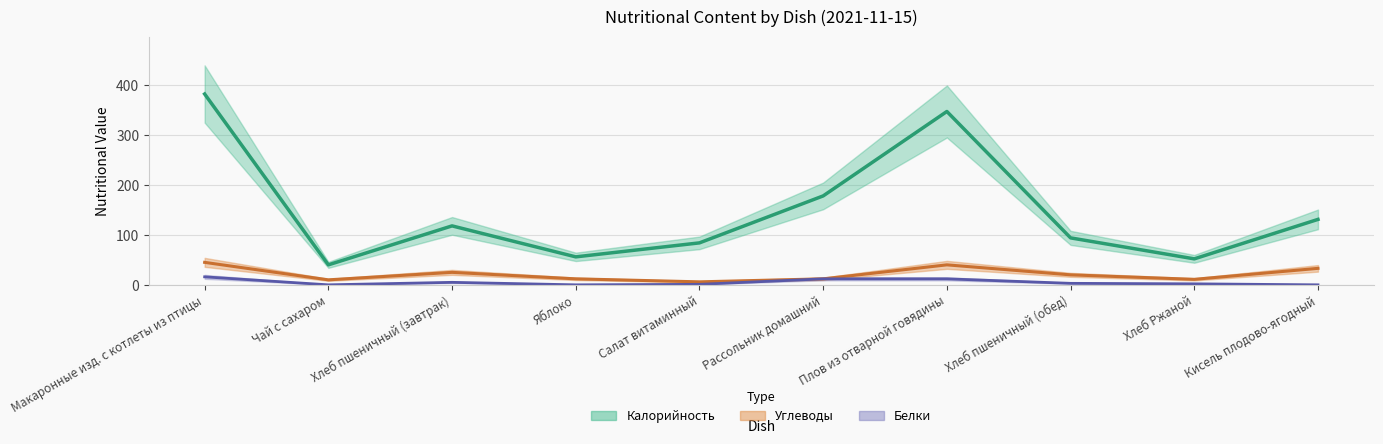

What is the maximum value shown in the chart?

382